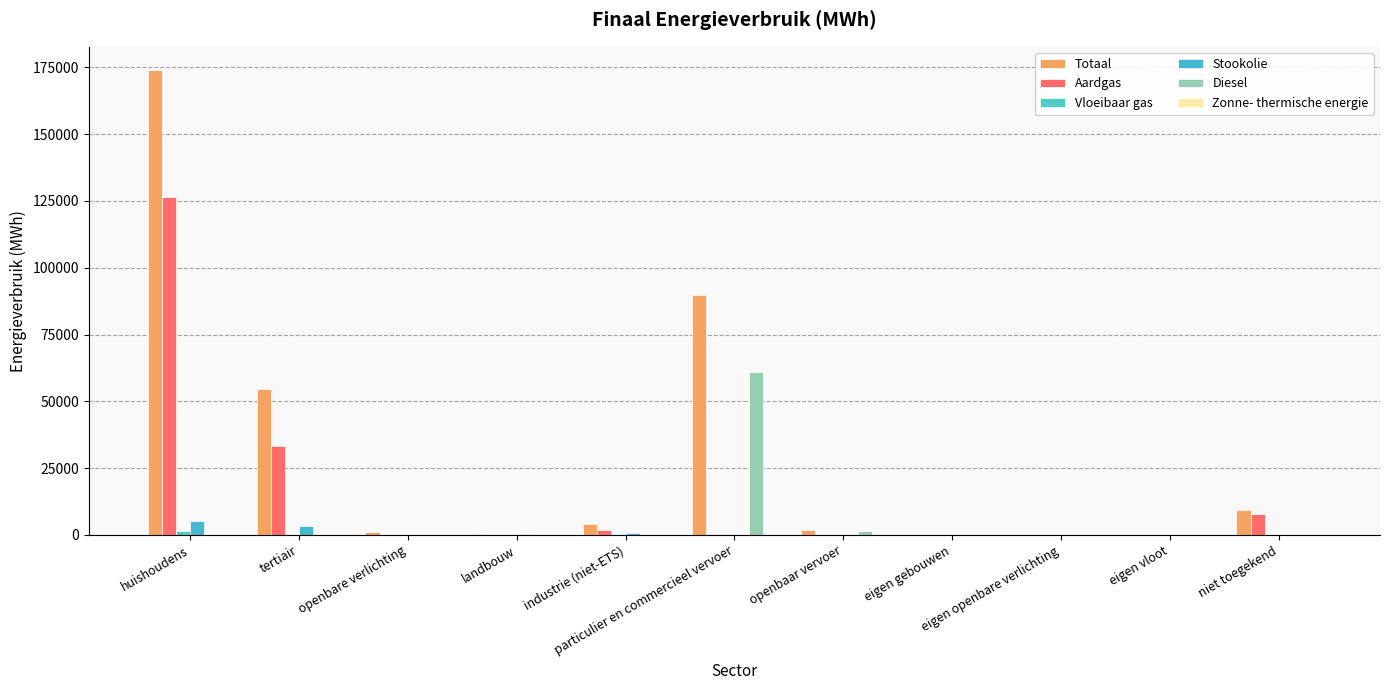

What is the difference between the Vloeibaar gas values at huishoudens and eigen vloot?

1635.6